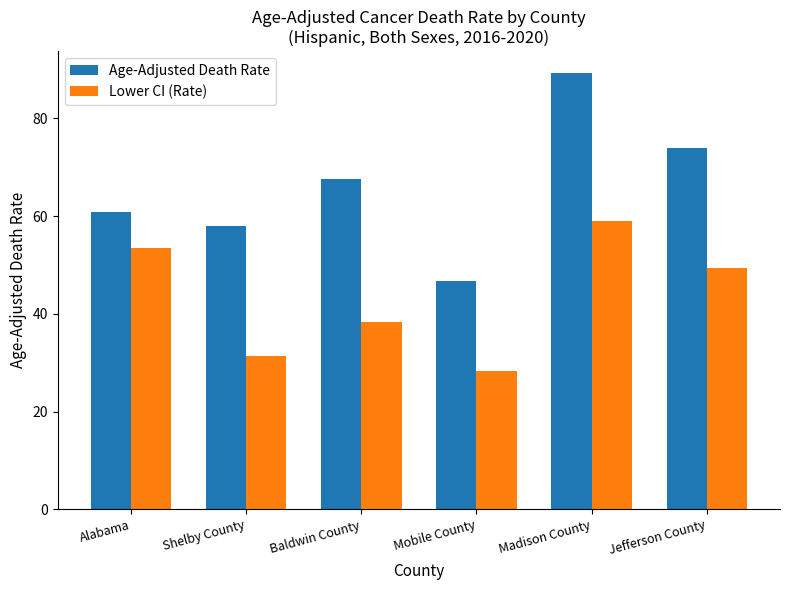

What is the difference between the maximum and second lowest values in the Lower CI (Rate) series?

27.6